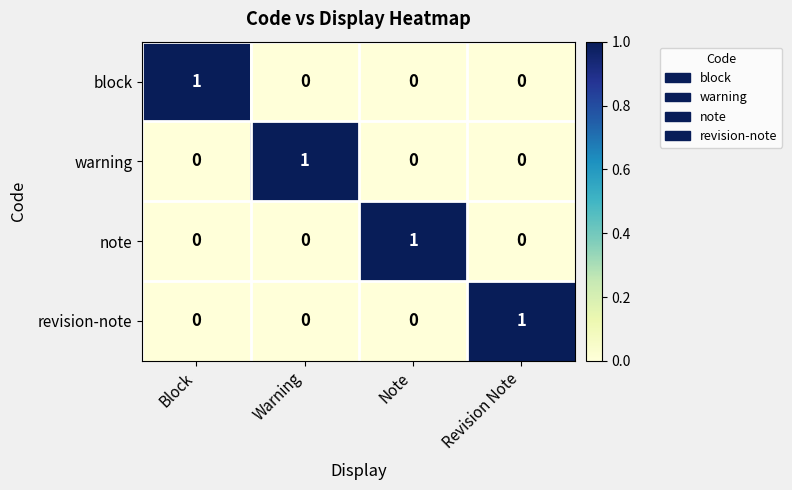

How many distinct data groups are displayed?

4